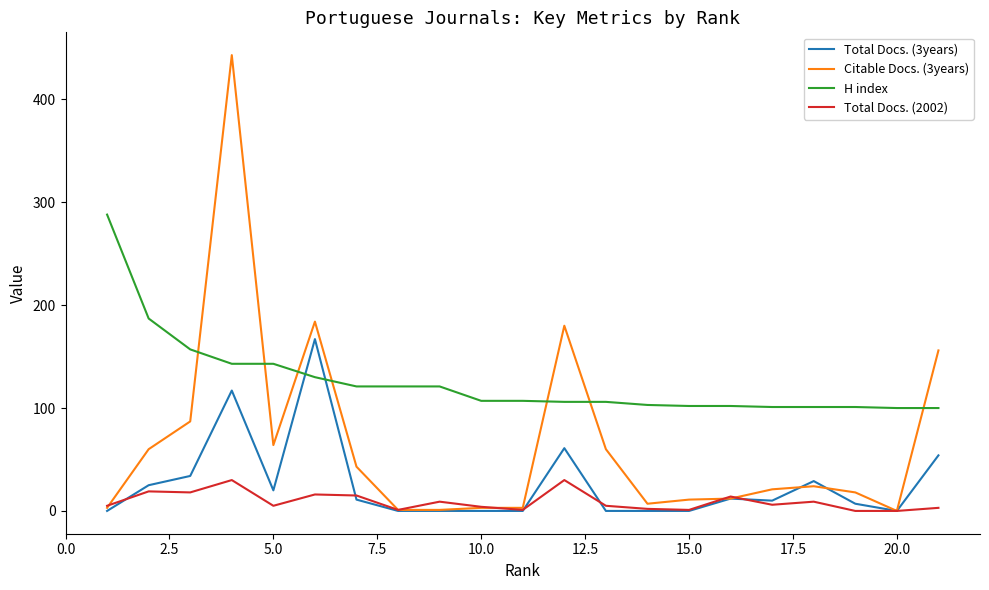

Which series has the widest spread of values?

Citable Docs. (3years)